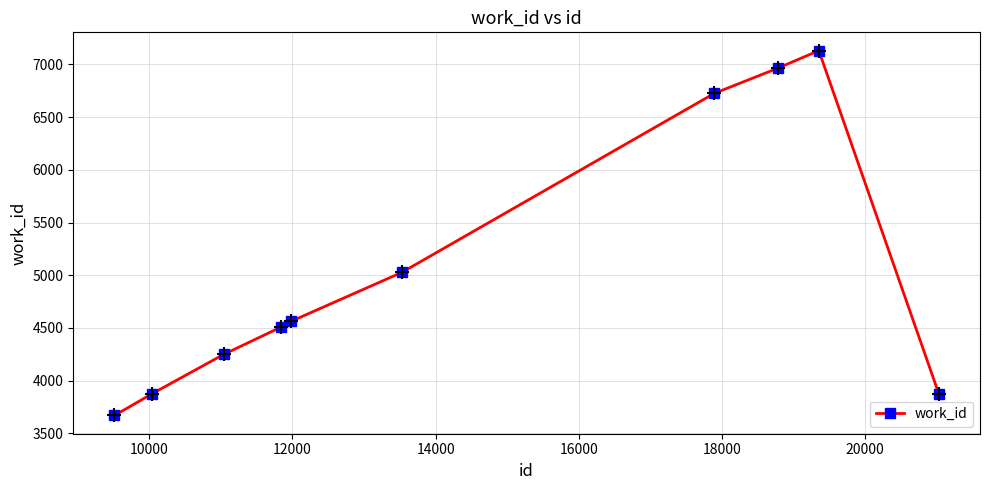

What is the maximum value shown in the chart?

7132